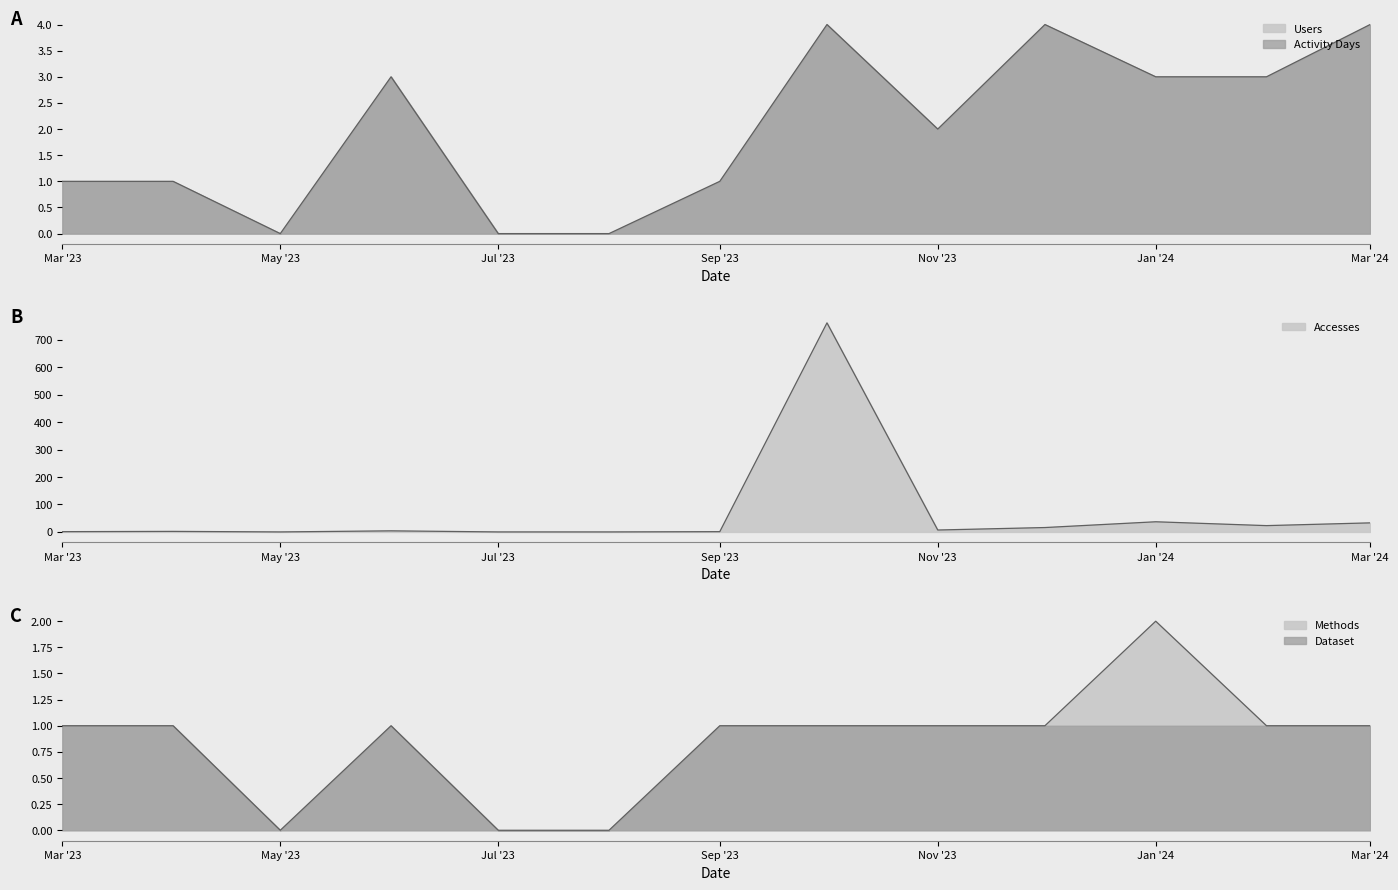

Is it true that Methods equals 1 at 2023-12?

True